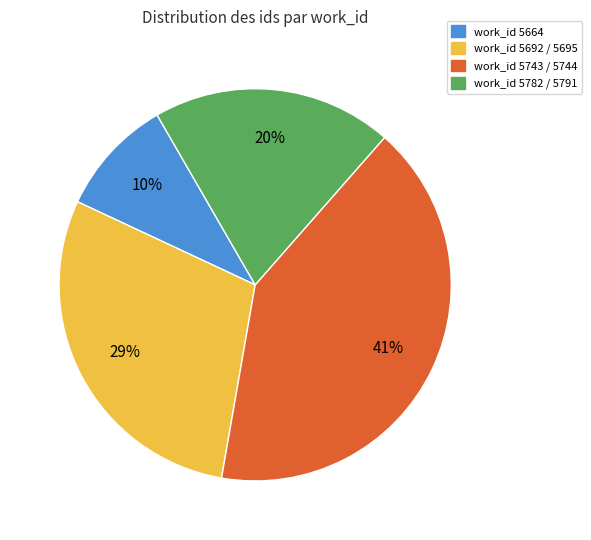

To the nearest percent, what is the average slice percentage?

25%